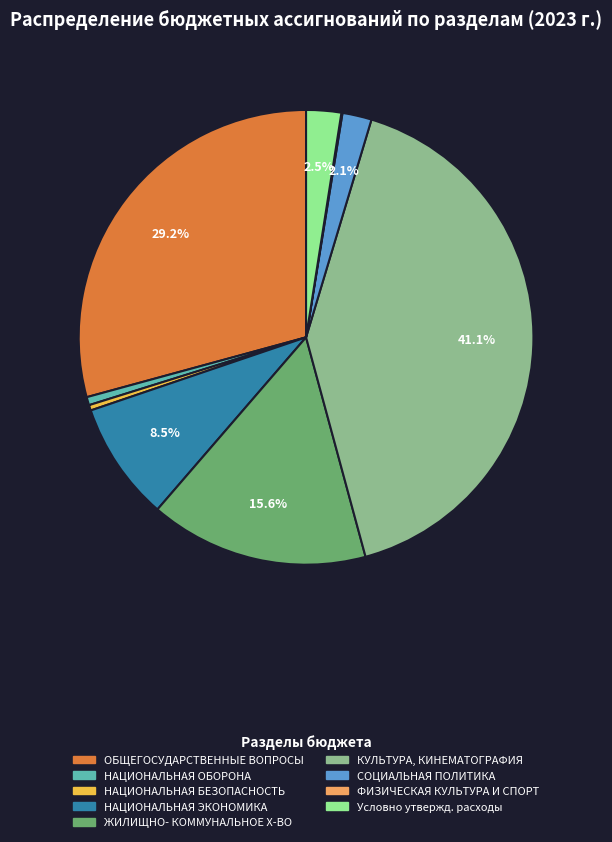

Is there any slice that represents more than half of the pie?

No